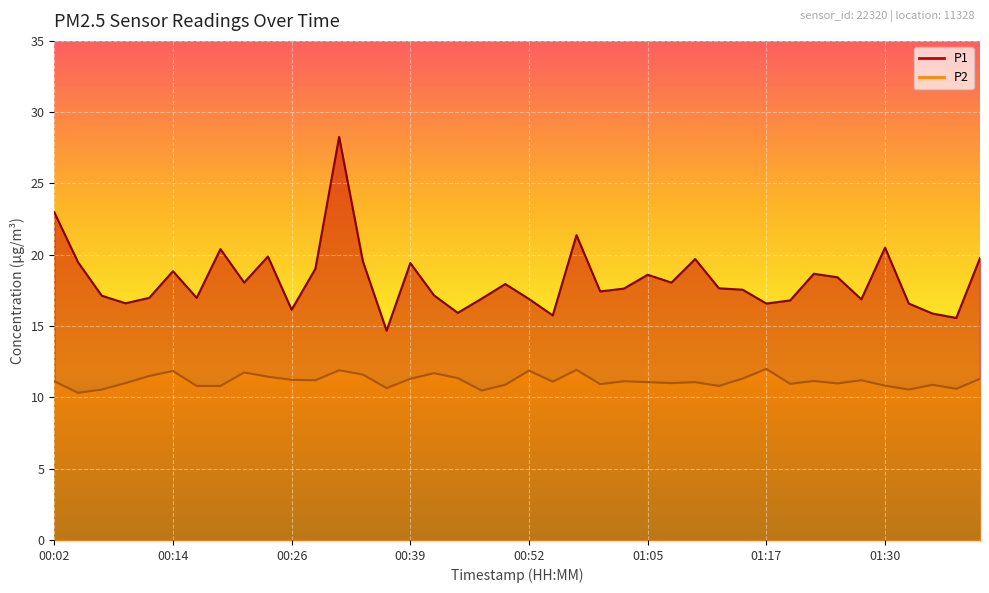

At which category does the chart reach its minimum across all series?

00:04